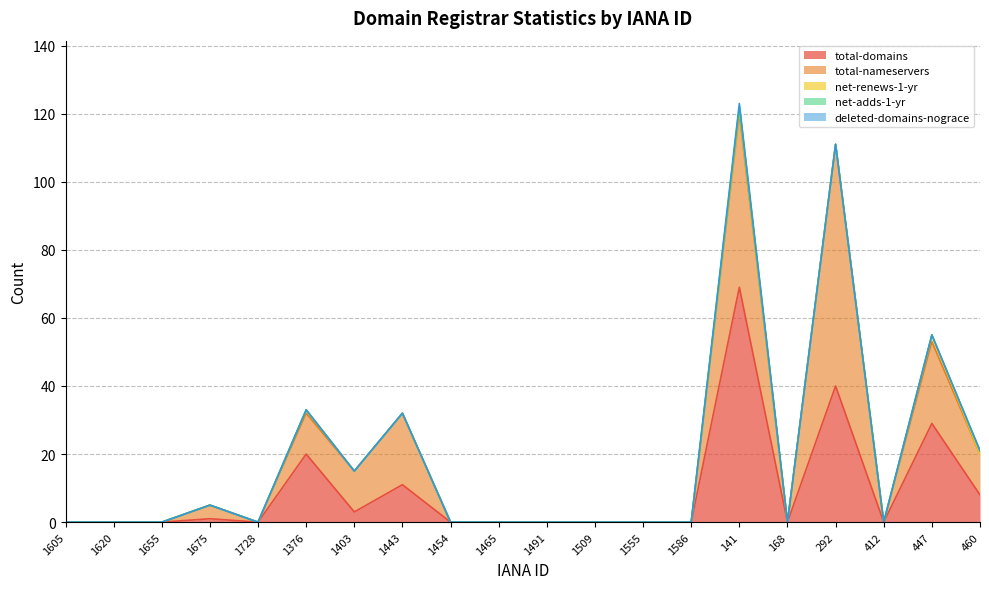

How many distinct data groups are displayed?

5